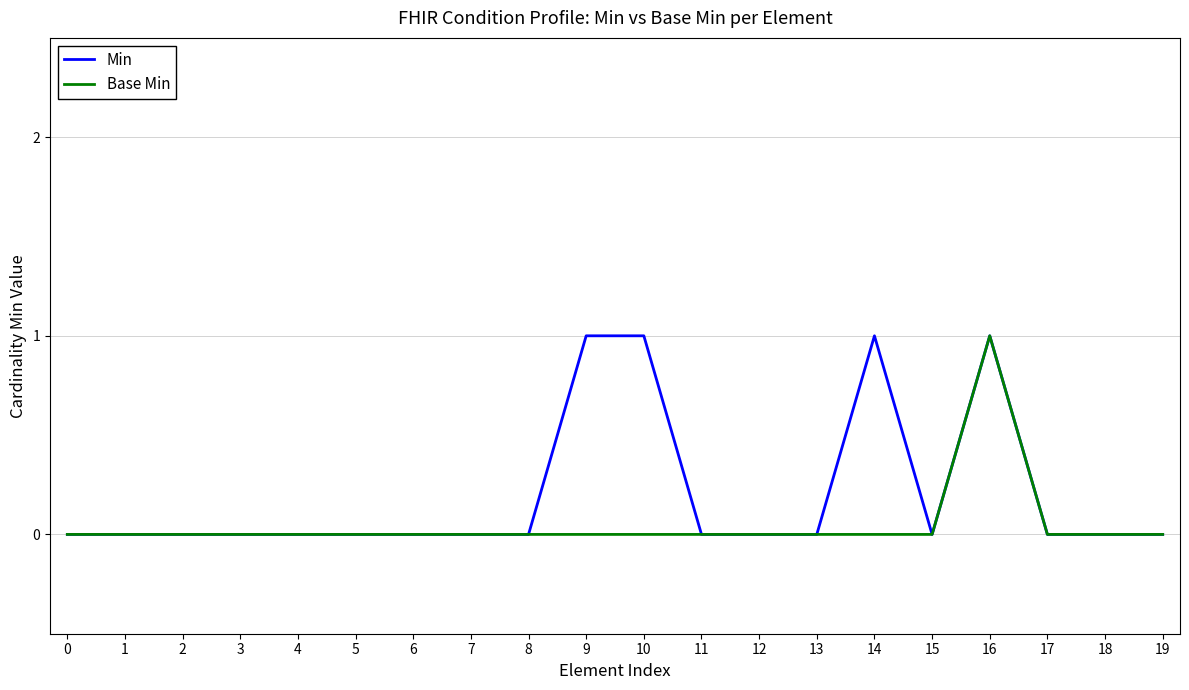

At which label does Base Min reach its peak?

16